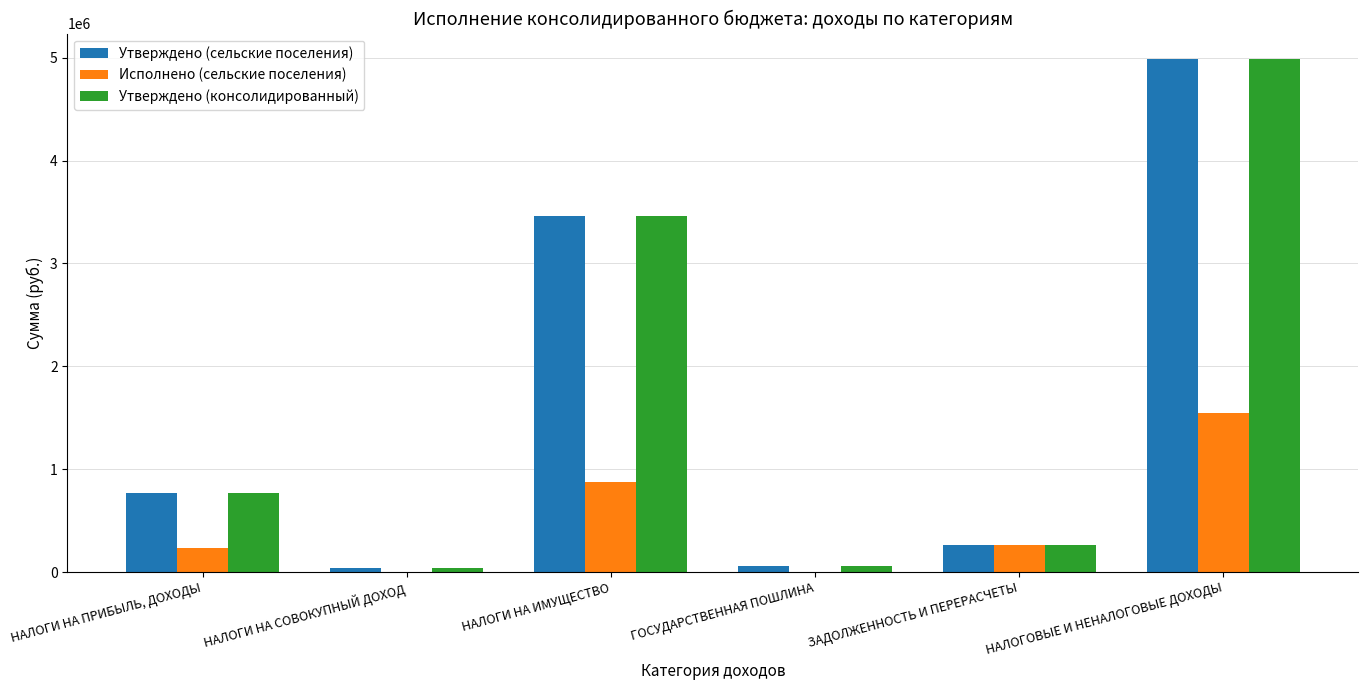

How many series are shown in this chart?

3